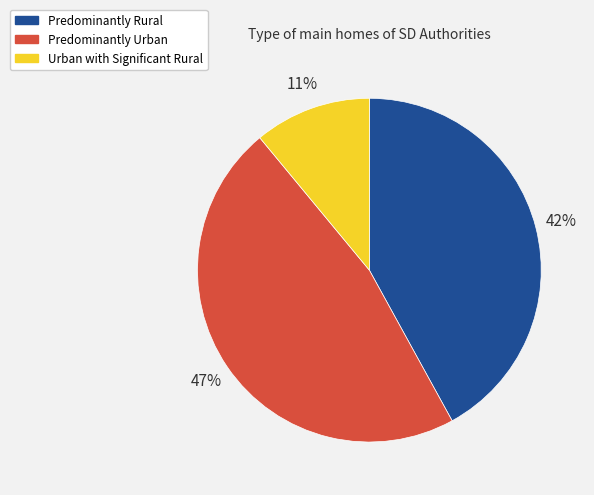

Rank the categories by value from highest to lowest.

Predominantly Urban, Predominantly Rural, Urban with Significant Rural